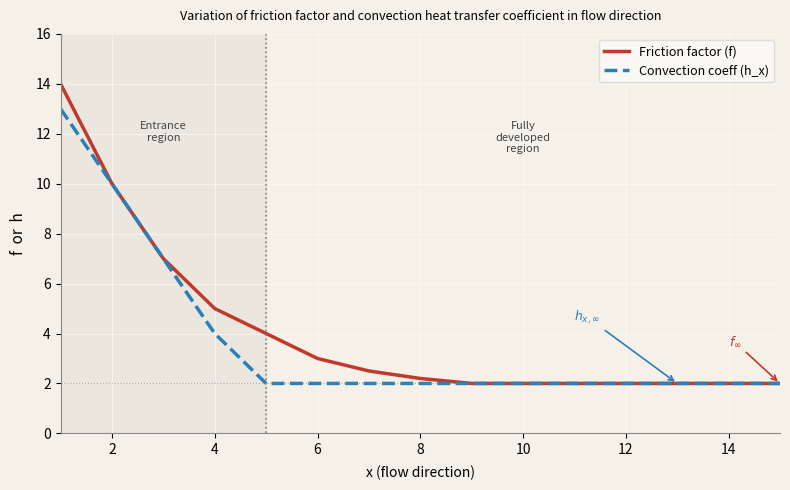

Which series has the largest total across all categories?

Friction factor (f)